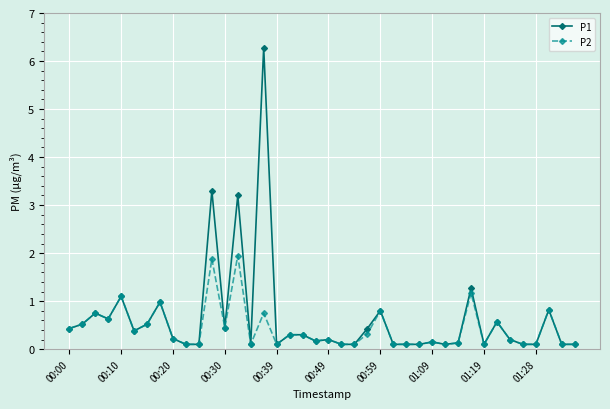

What is the difference between the second highest and minimum values in the P2 series?

1.8